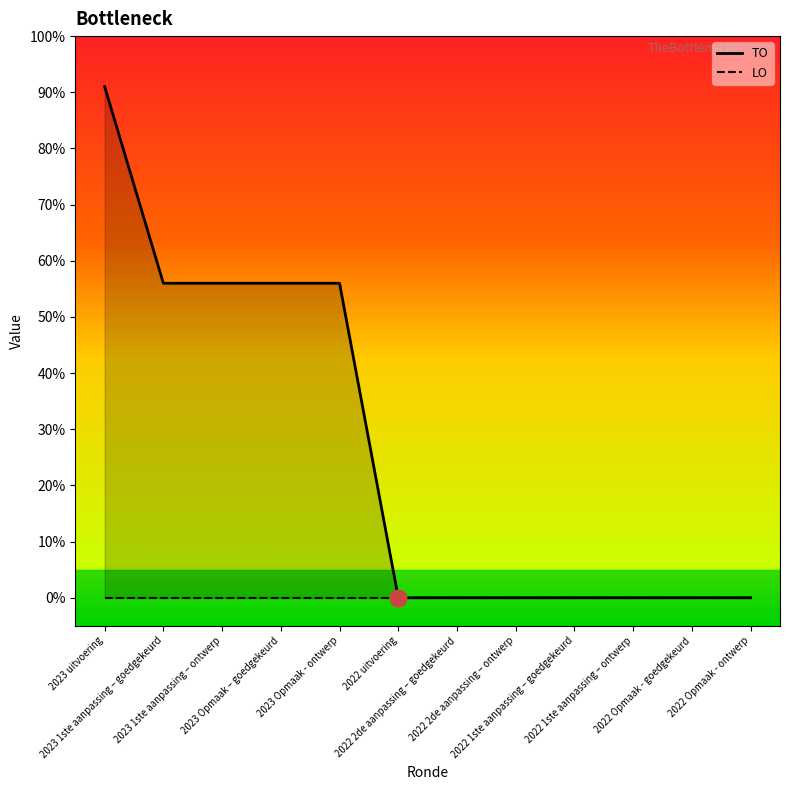

Which has a higher value, 2023 Opmaak – goedgekeurd or 2023 uitvoering?

2023 uitvoering